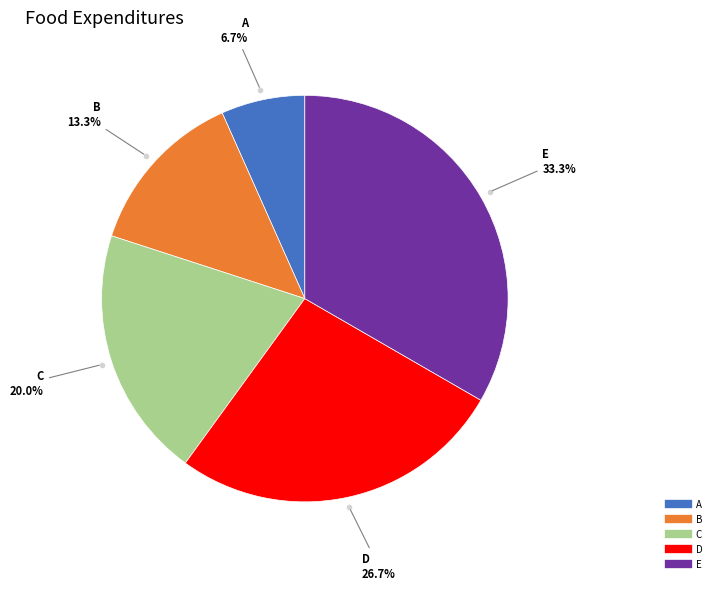

To the nearest percent, what percentage of the pie is A?

7%